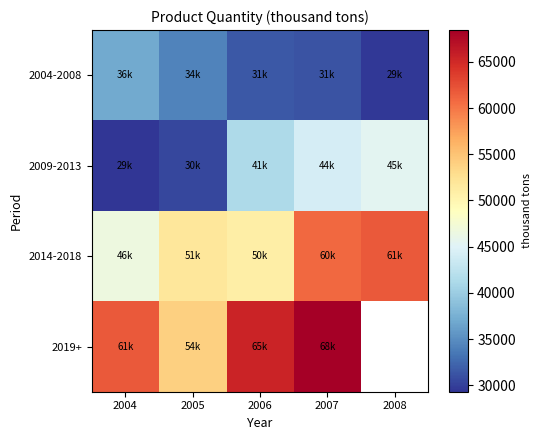

At which category is the sum across all series the highest?

2007